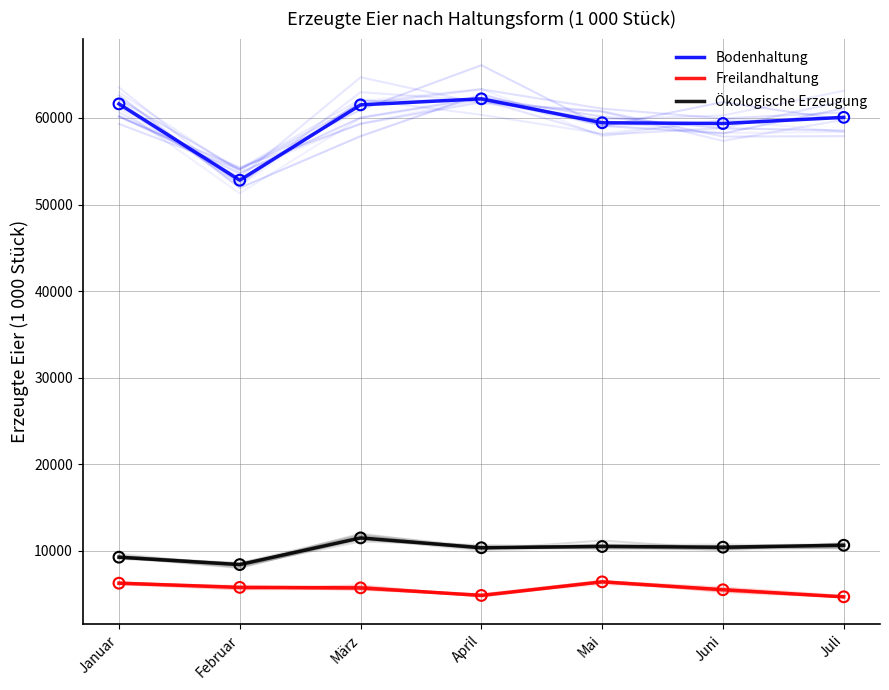

Which series reaches the maximum Y coordinate?

Bodenhaltung